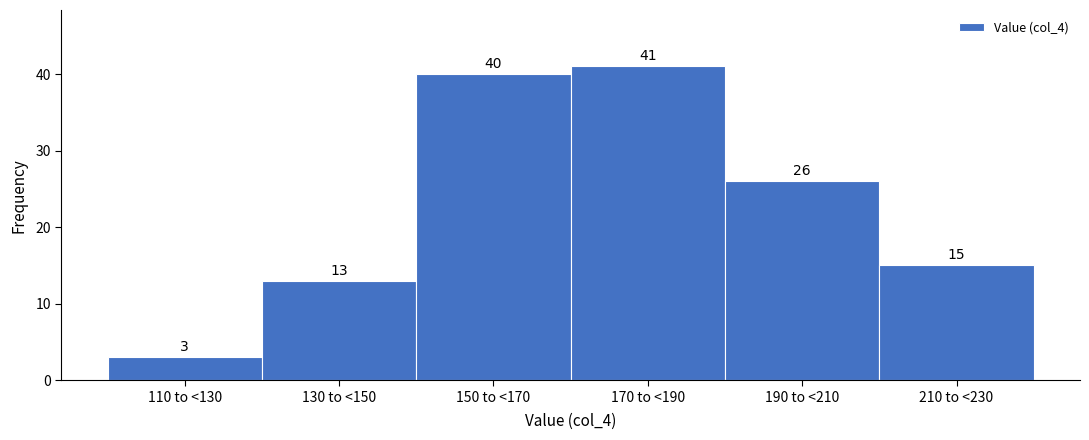

Reading left to right, transcribe all the data shown in this chart.

110 to <130=3	130 to <150=13	150 to <170=40	170 to <190=41	190 to <210=26	210 to <230=15